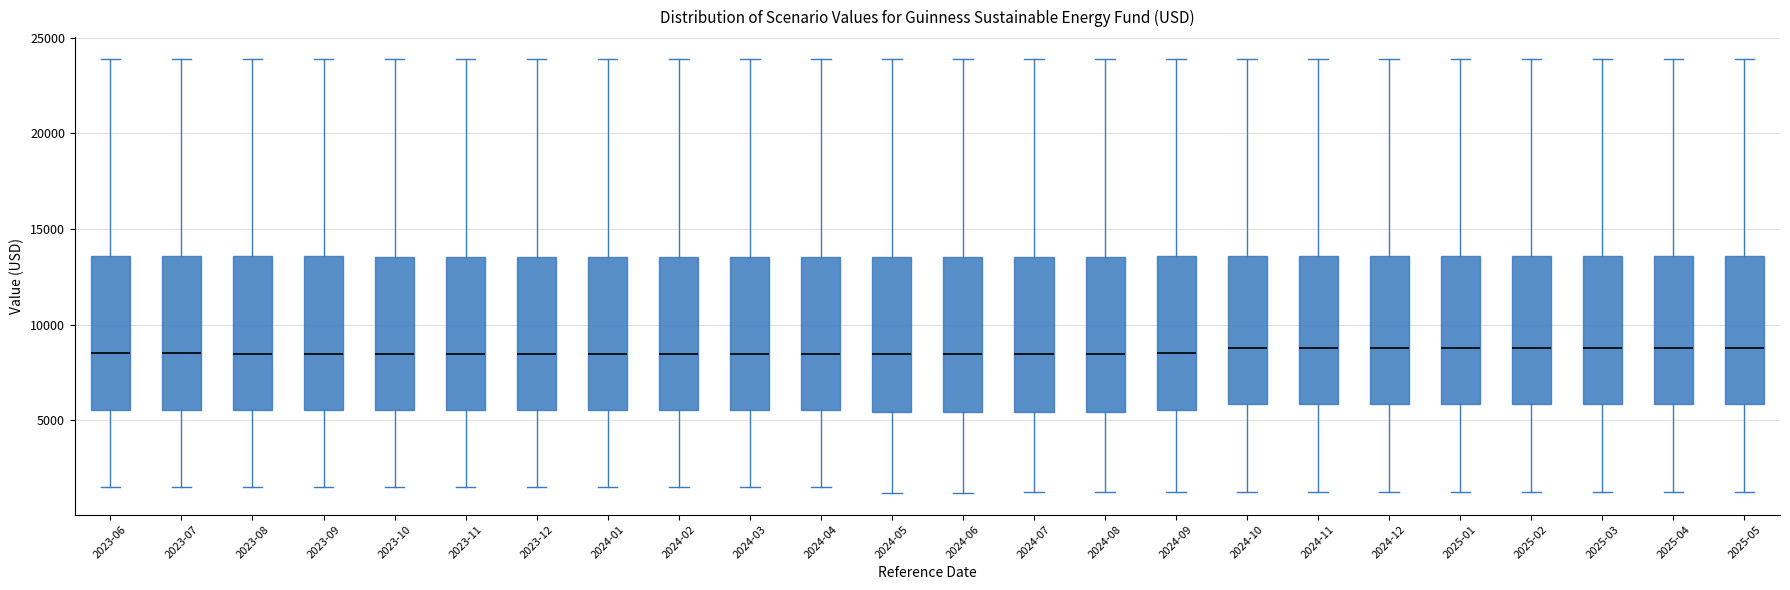

Reading left to right, transcribe this box plot: for each box, give where its median line is, the range the box spans, and where its two whiskers end, as read against the y-axis. The values are not printed on the chart, so give them approximately, as read against the axis.

2023-06: median 8500, box 5500 to 13500, whiskers 1500 to 24000
2023-07: median 8500, box 5500 to 13500, whiskers 1500 to 24000
2023-08: median 8500, box 5500 to 13500, whiskers 1500 to 24000
2023-09: median 8500, box 5500 to 13500, whiskers 1500 to 24000
2023-10: median 8500, box 5500 to 13500, whiskers 1500 to 24000
2023-11: median 8500, box 5500 to 13500, whiskers 1500 to 24000
2023-12: median 8500, box 5500 to 13500, whiskers 1500 to 24000
2024-01: median 8500, box 5500 to 13500, whiskers 1500 to 24000
2024-02: median 8500, box 5500 to 13500, whiskers 1500 to 24000
2024-03: median 8500, box 5500 to 13500, whiskers 1500 to 24000
2024-04: median 8500, box 5500 to 13500, whiskers 1500 to 24000
2024-05: median 8500, box 5500 to 13500, whiskers 1000 to 24000
2024-06: median 8500, box 5500 to 13500, whiskers 1000 to 24000
2024-07: median 8500, box 5500 to 13500, whiskers 1000 to 24000
2024-08: median 8500, box 5500 to 13500, whiskers 1000 to 24000
2024-09: median 8500, box 5500 to 13500, whiskers 1000 to 24000
2024-10: median 9000, box 6000 to 13500, whiskers 1000 to 24000
2024-11: median 9000, box 6000 to 13500, whiskers 1000 to 24000
2024-12: median 9000, box 6000 to 13500, whiskers 1000 to 24000
2025-01: median 9000, box 6000 to 13500, whiskers 1000 to 24000
2025-02: median 9000, box 6000 to 13500, whiskers 1000 to 24000
2025-03: median 9000, box 6000 to 13500, whiskers 1500 to 24000
2025-04: median 9000, box 6000 to 13500, whiskers 1000 to 24000
2025-05: median 9000, box 6000 to 13500, whiskers 1000 to 24000